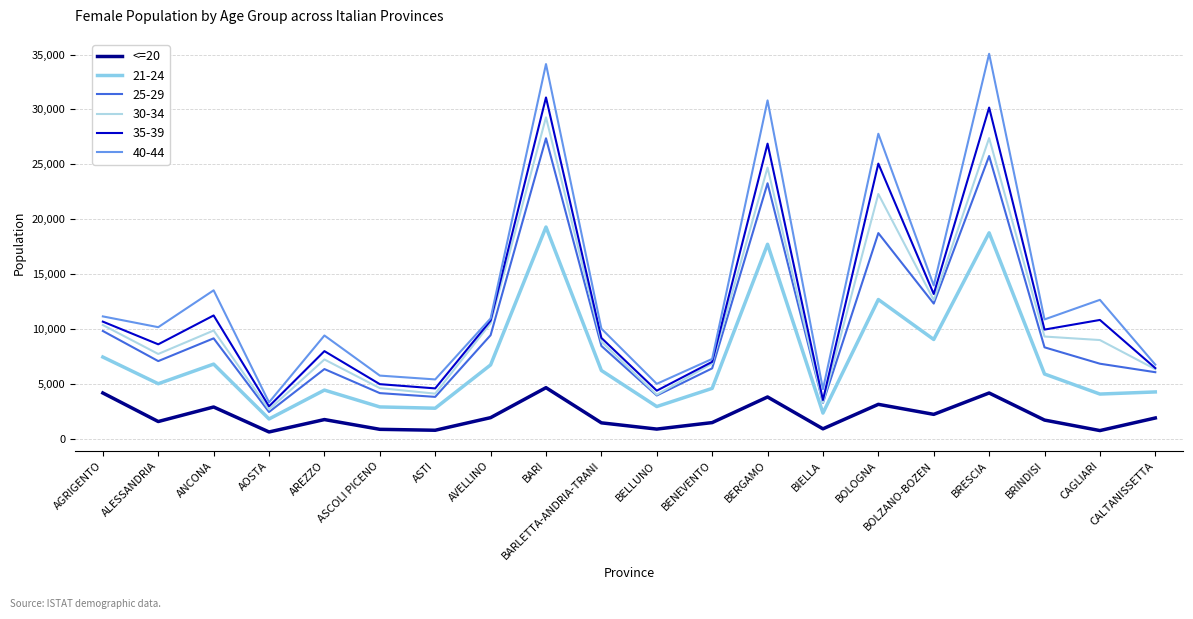

How many lines are shown in the chart?

6